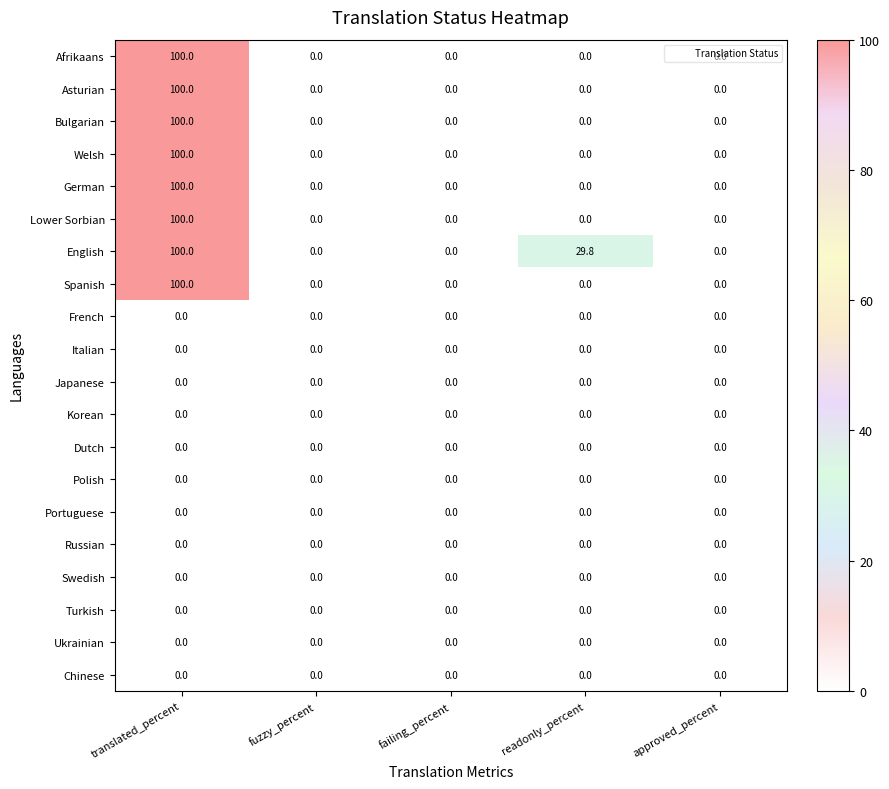

Is the value of Turkish at fuzzy_percent greater than the value of English at translated_percent?

No